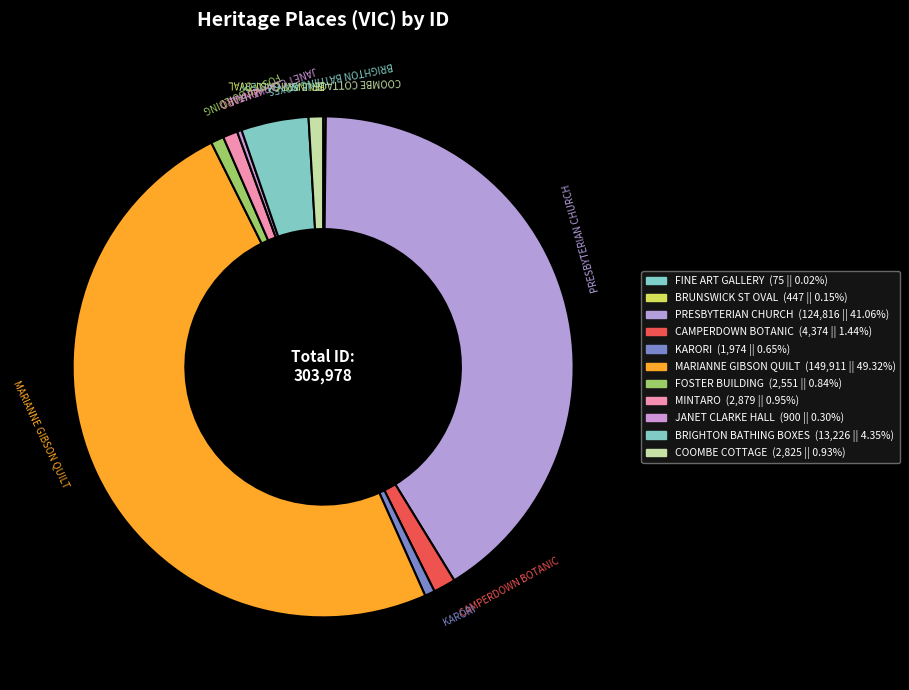

Which slice is the largest?

MARIANNE GIBSON QUILT